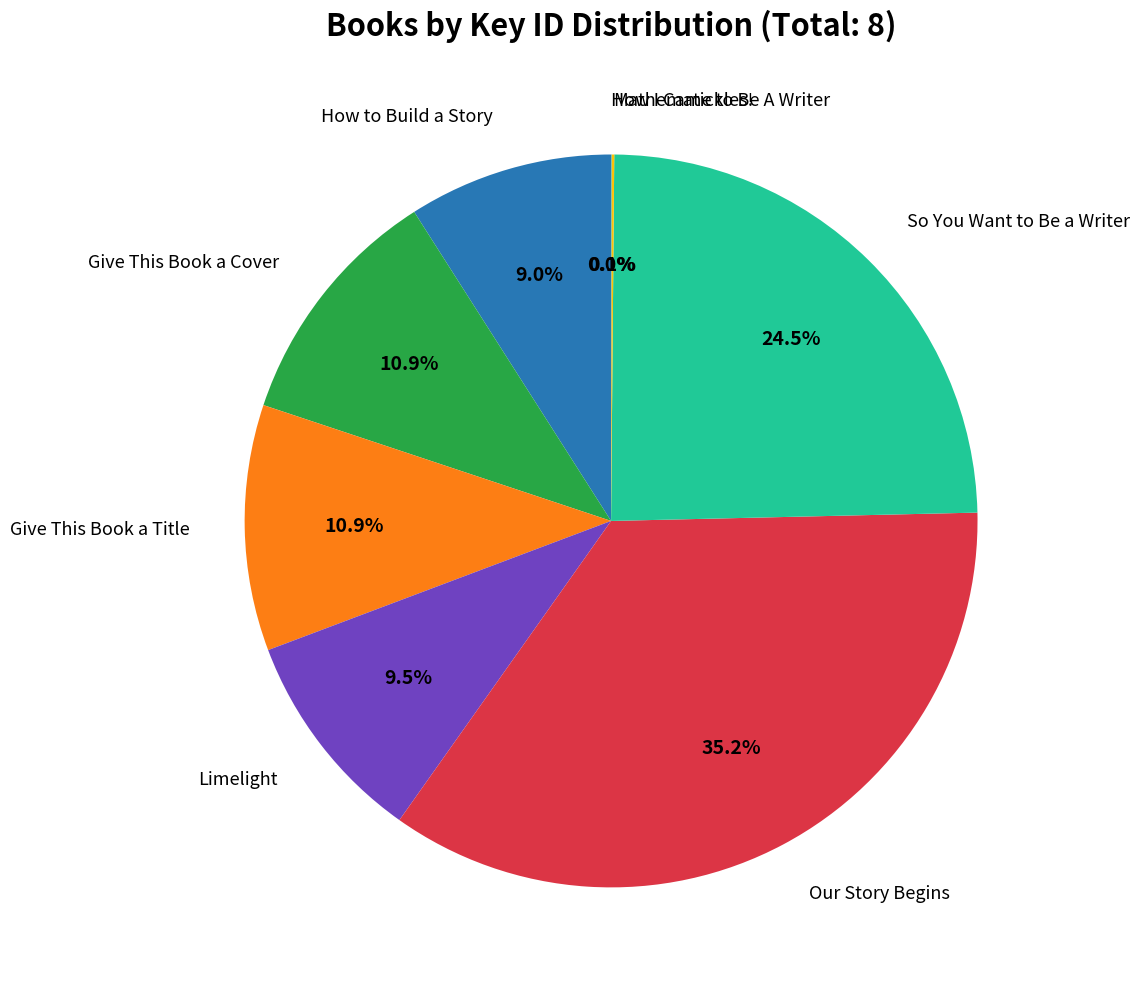

Is there any slice that represents more than half of the pie?

No